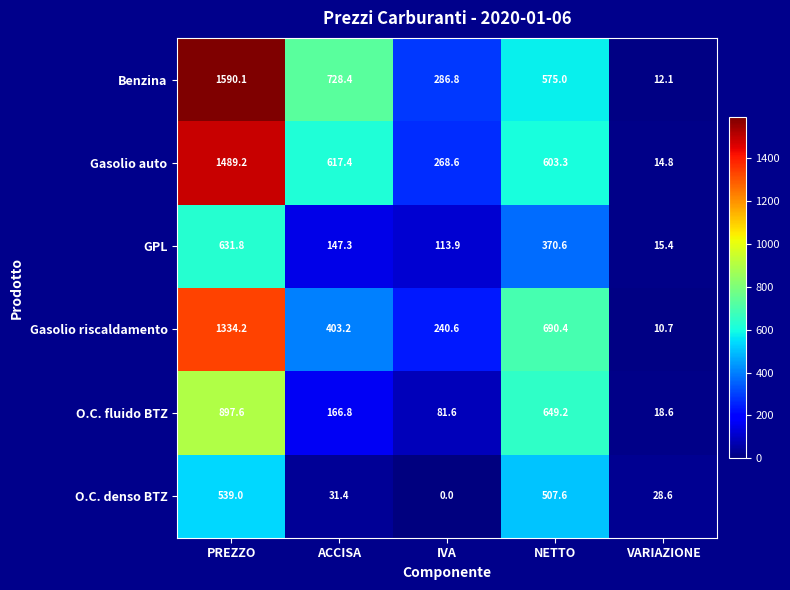

Between NETTO and VARIAZIONE, which series saw the biggest shift?

Gasolio riscaldamento